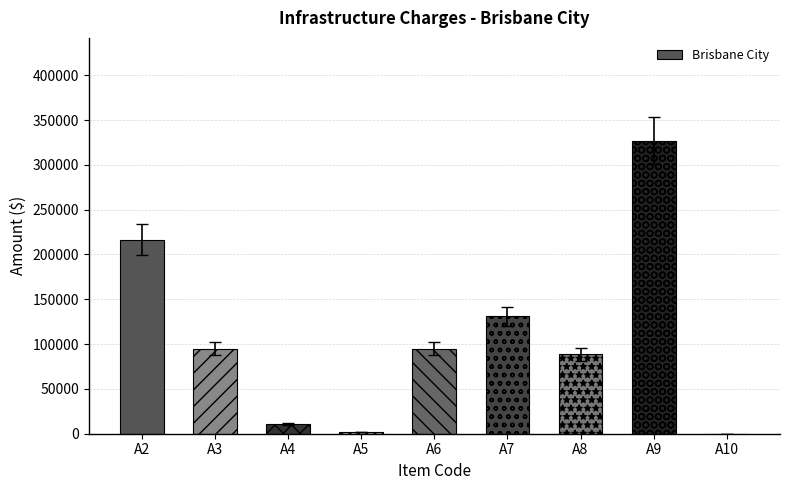

What is the difference between the values at A5 and A9?

325507.0